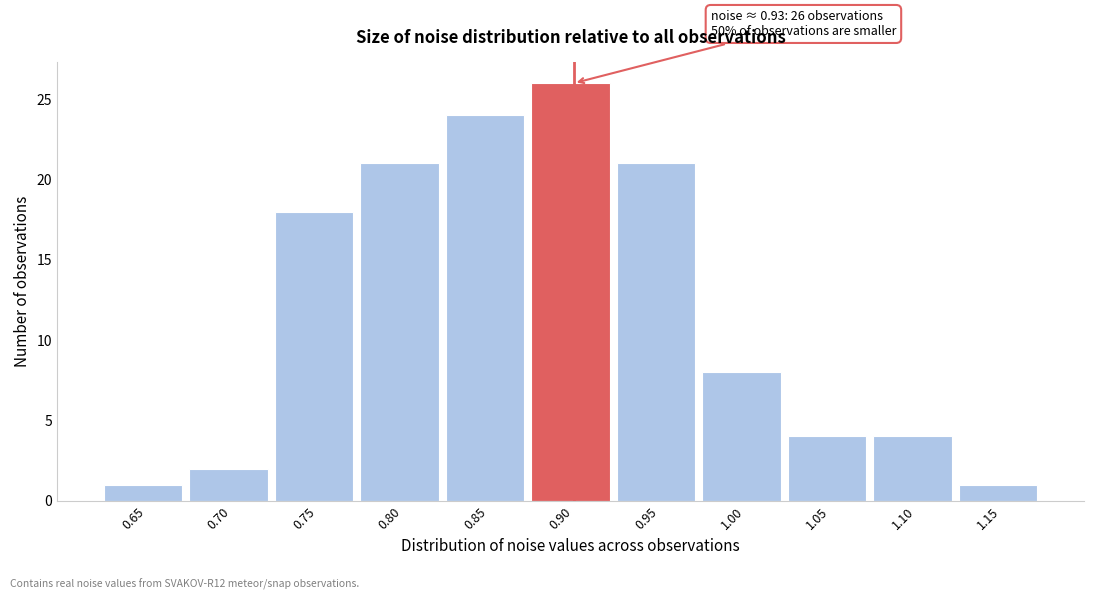

Reading left to right, list all the values displayed in this chart.

0.65=1	0.70=2	0.75=18	0.80=21	0.85=24	0.90=26	0.95=21	1.00=8	1.05=4	1.10=4	1.15=1